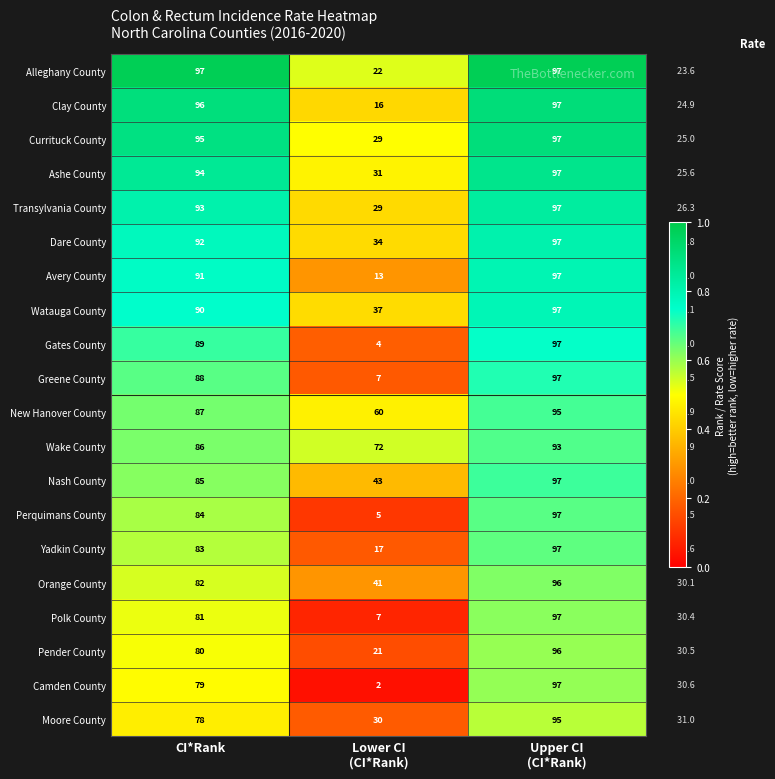

Where is Watauga County nearest to the value 67?

CI*Rank